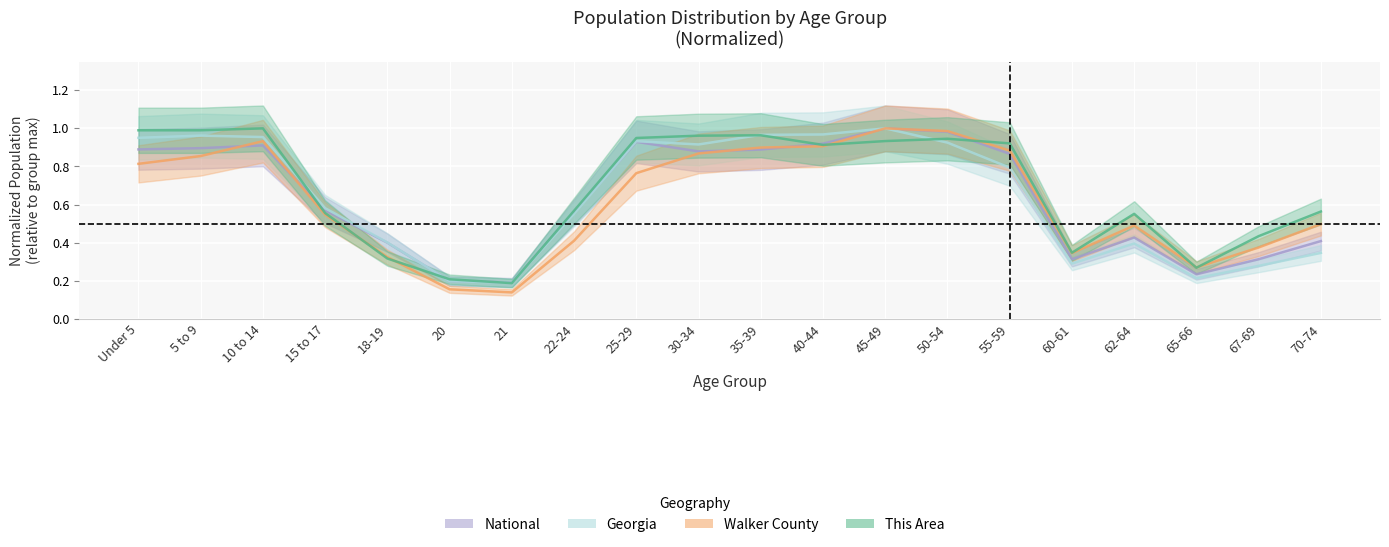

What is the label of the 10th point from the left?

30-34